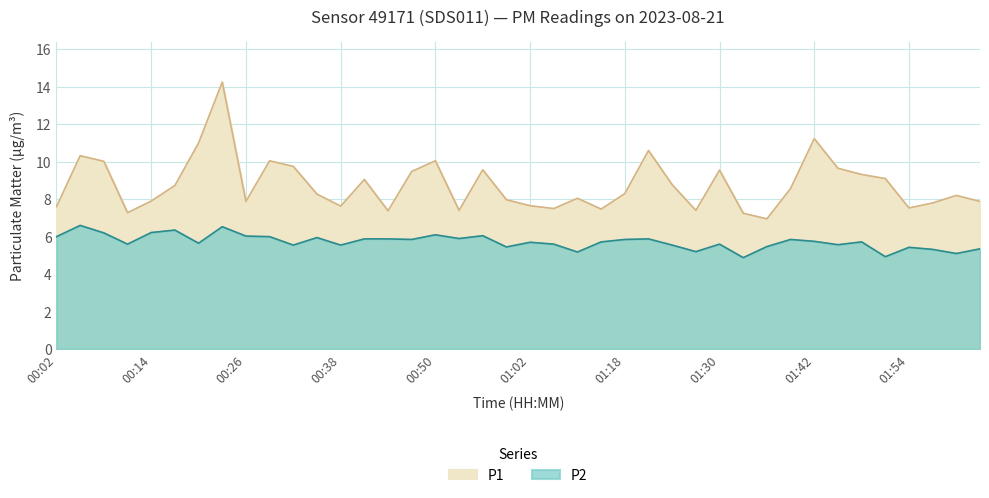

Between 01:05 and 01:36, which series saw the biggest shift?

P1